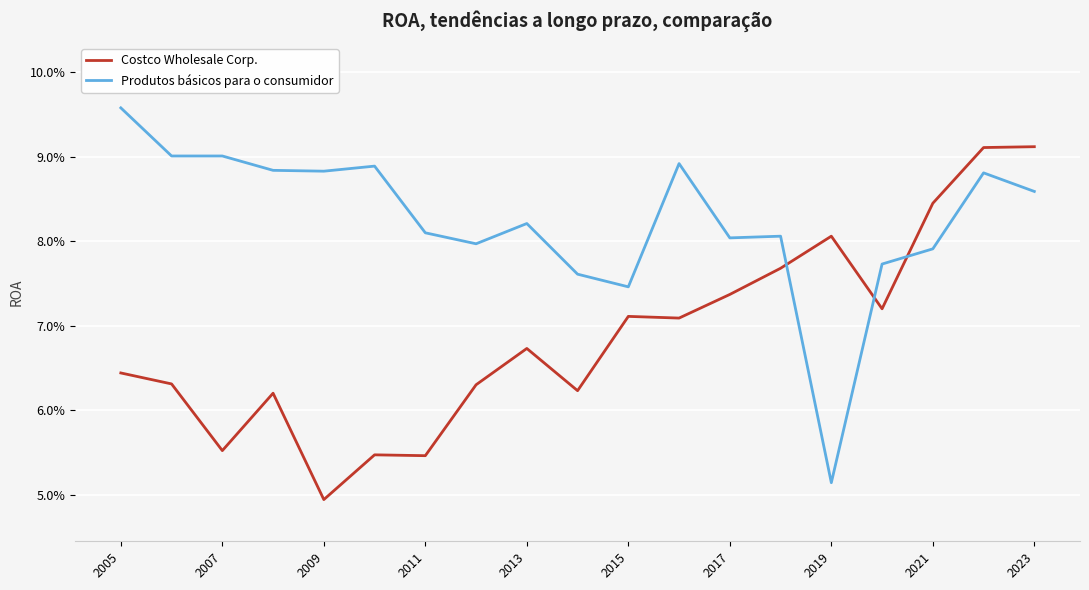

True or false: Produtos básicos para o consumidor and Costco Wholesale Corp. intersect in this chart.

True